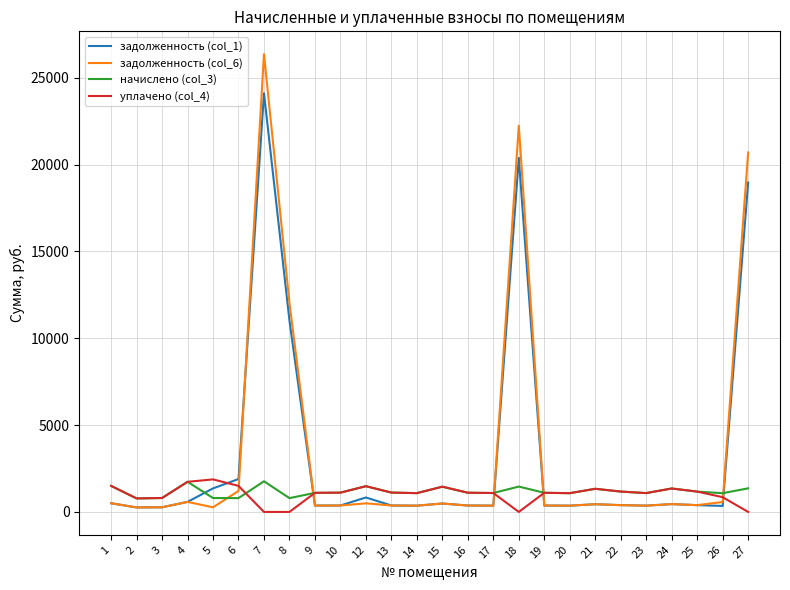

What are all the series names shown in the legend?

задолженность (col_1), задолженность (col_6), начислено (col_3), уплачено (col_4)